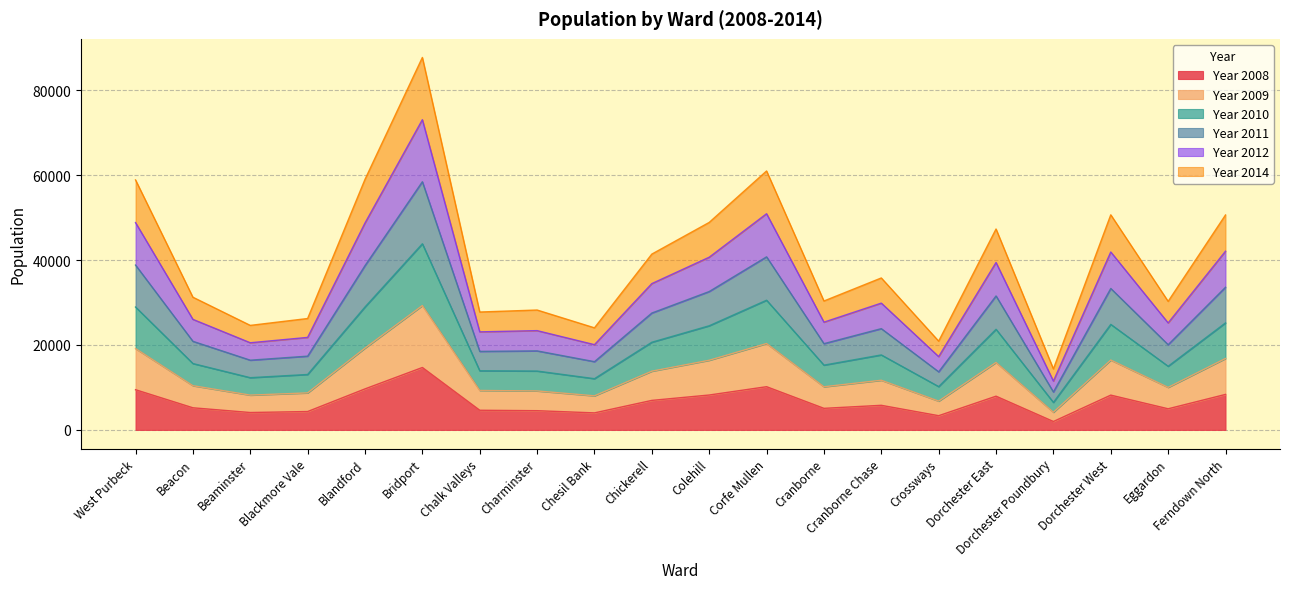

How many lines are shown in the chart?

6